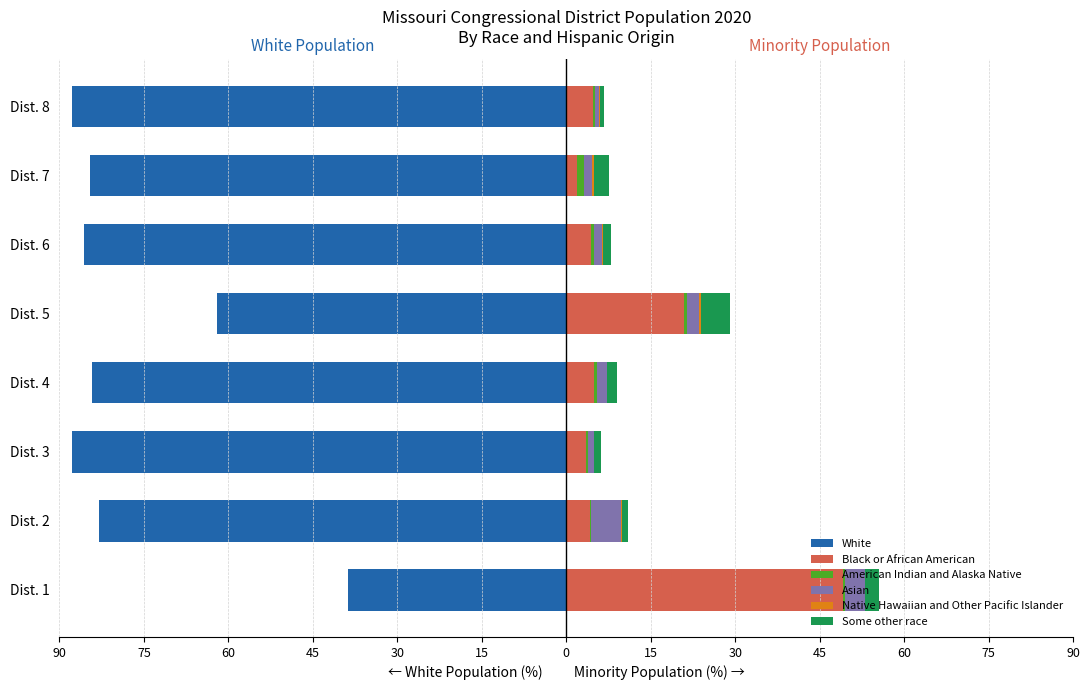

How many values in the Asian series are below 1?

1